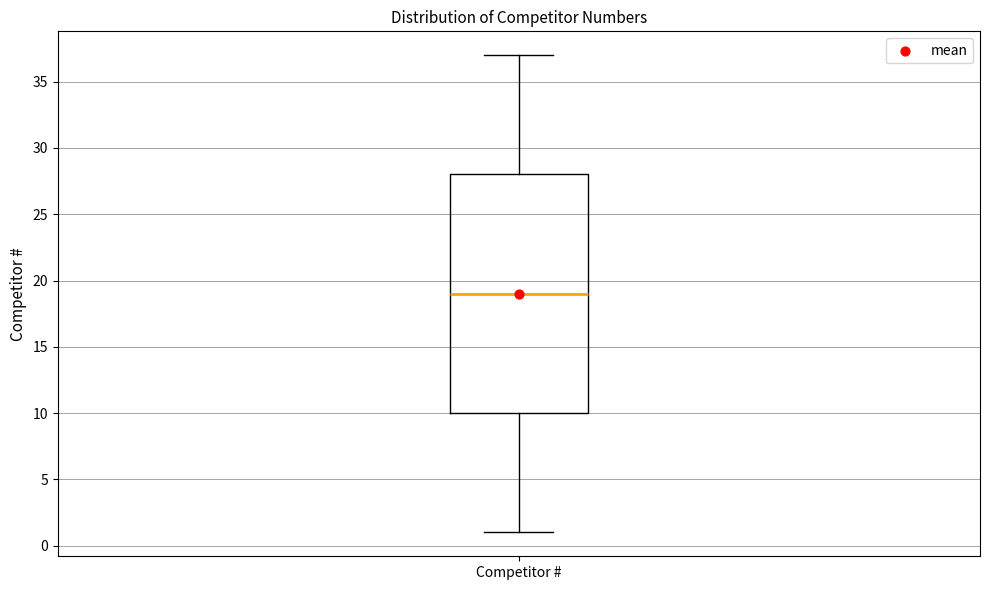

Read this box plot against the y-axis: the position of the median line, the range covered by the box, and the ends of both whiskers. The values are not printed on the chart, so give them approximately, as read against the axis.

median 19, box 10 to 28, whiskers 1 to 37